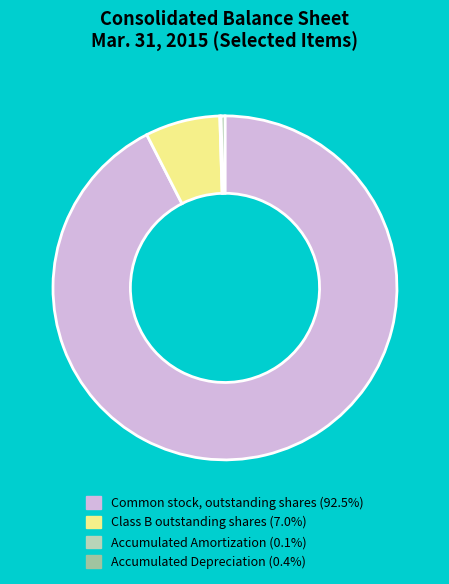

Combined, do Accumulated Depreciation and Common stock, outstanding shares account for over 50%?

Yes